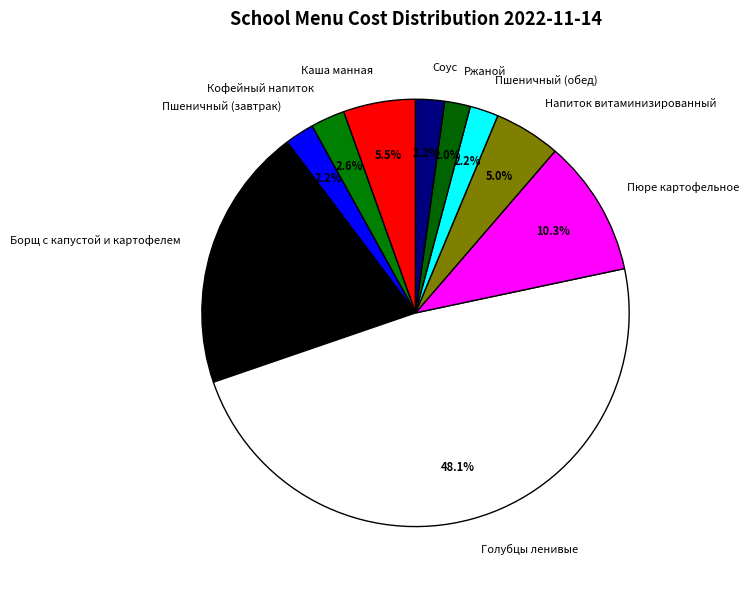

To the nearest percent, what is the combined percentage of Пшеничный (завтрак) and Пшеничный (обед)?

4%